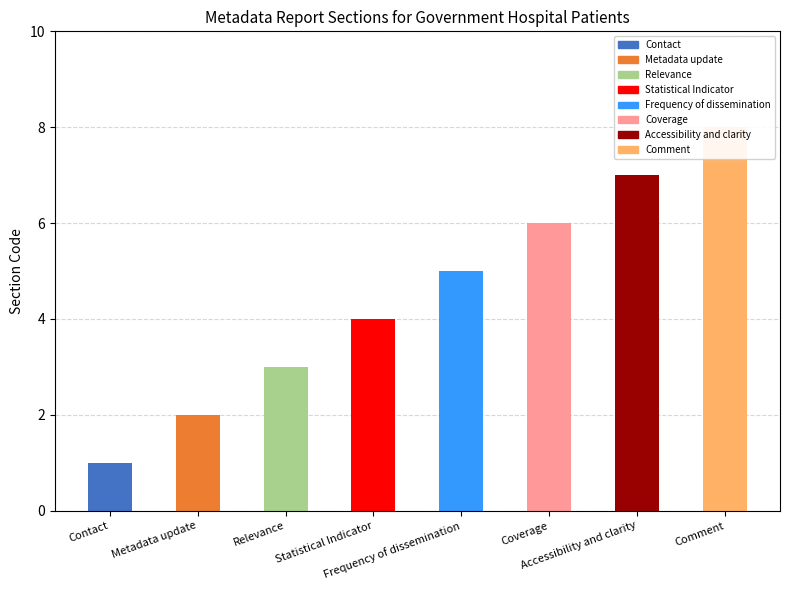

What is the sum of the values at Metadata update and Accessibility and clarity?

9